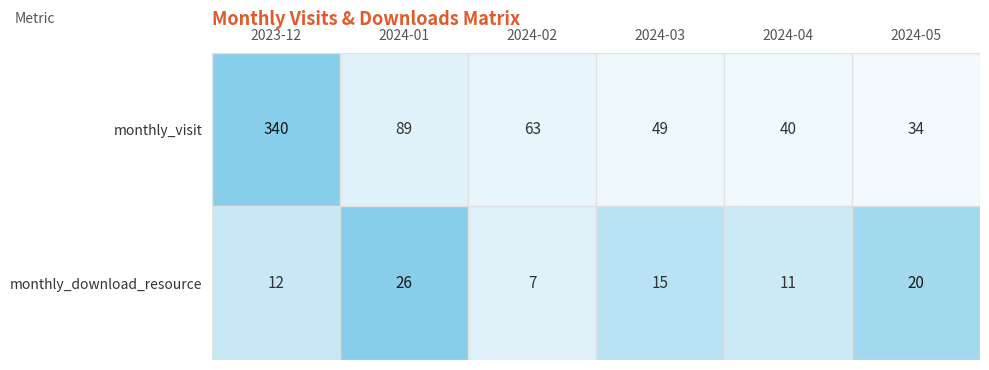

Rank the categories by monthly_download_resource value from highest to lowest.

2024-01, 2024-05, 2024-03, 2023-12, 2024-04, 2024-02